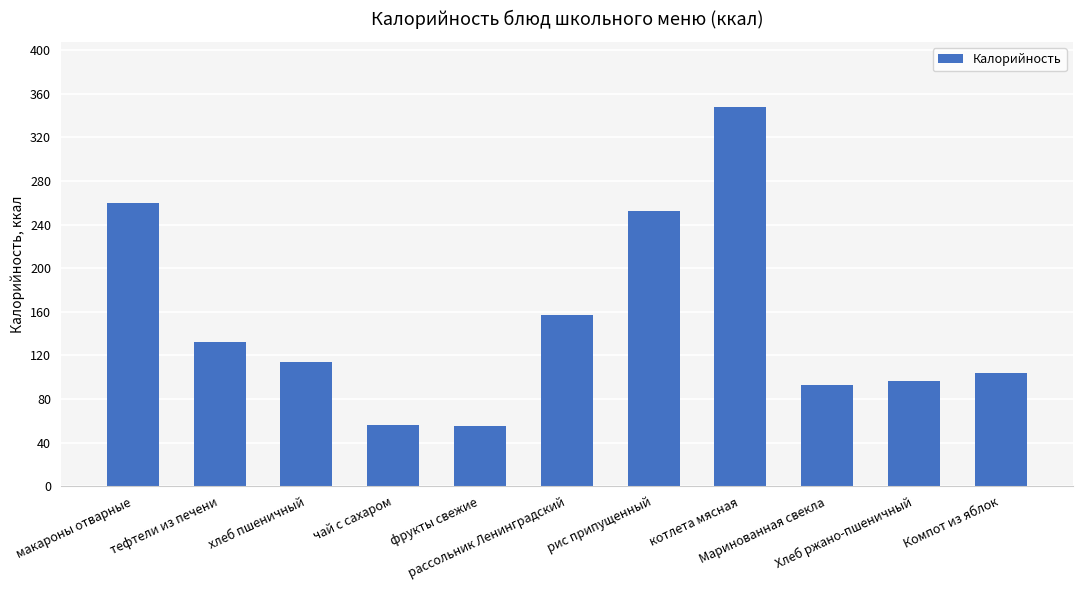

Is it true that the value at Маринованная свекла is 92.8?

True